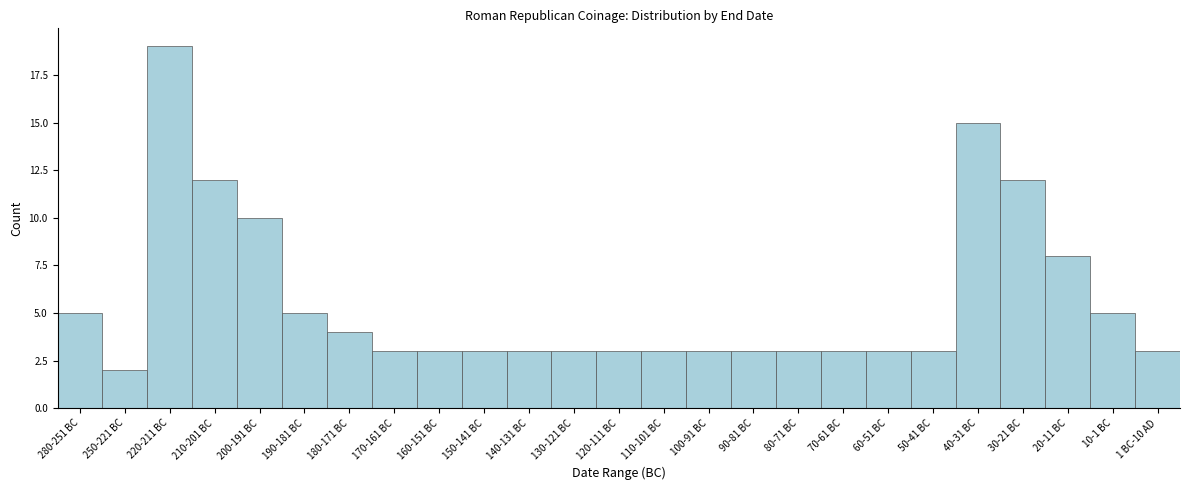

Reading right to left, transcribe all the data shown in this chart.

3	5	8	12	15	3	3	3	3	3	3	3	3	3	3	3	3	3	4	5	10	12	19	2	5